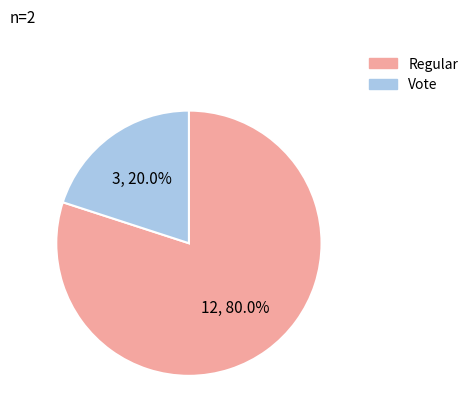

Does any single category account for the majority?

Yes